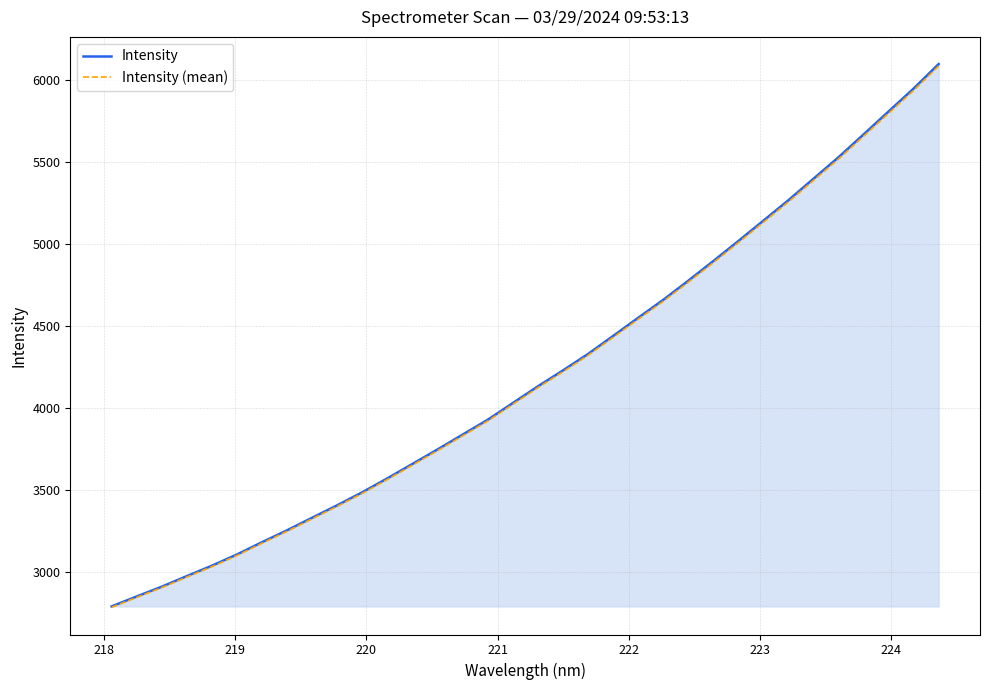

Which series has the widest spread of values?

Intensity